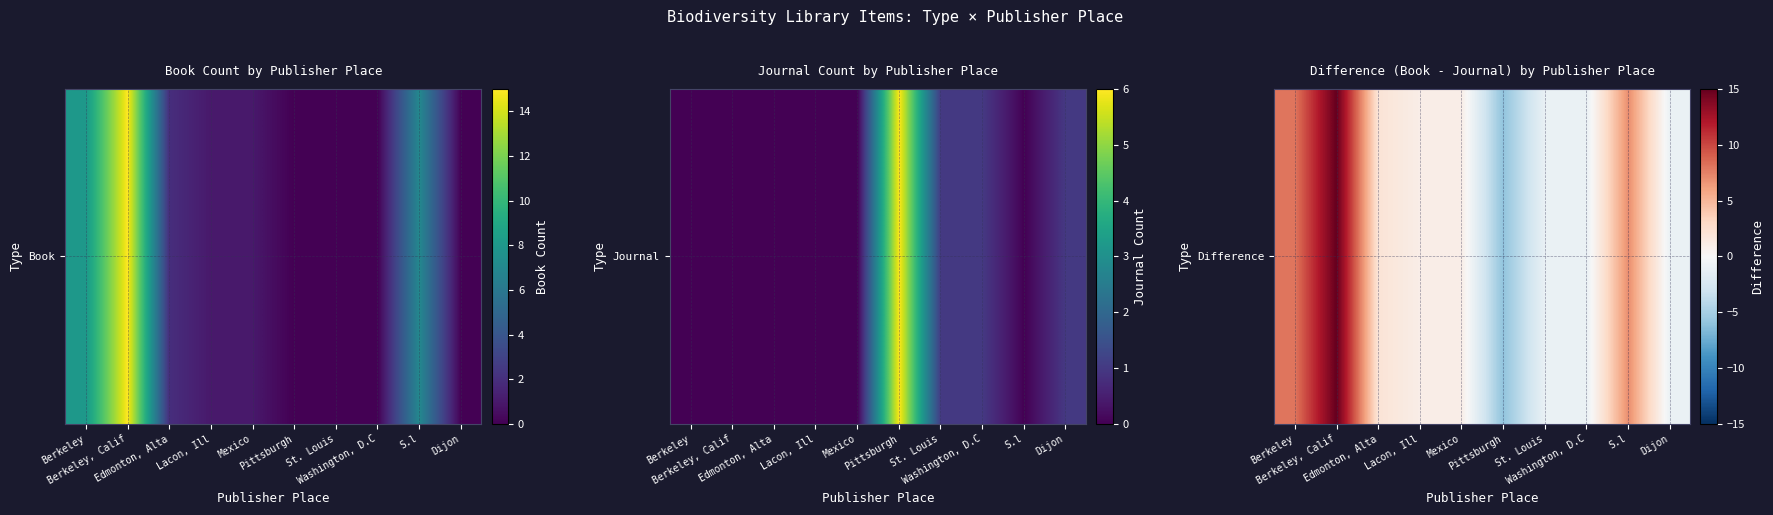

Reading left to right, what are all the values shown in this chart?

8	15	2	1	1	-6	-1	-1	7	-1